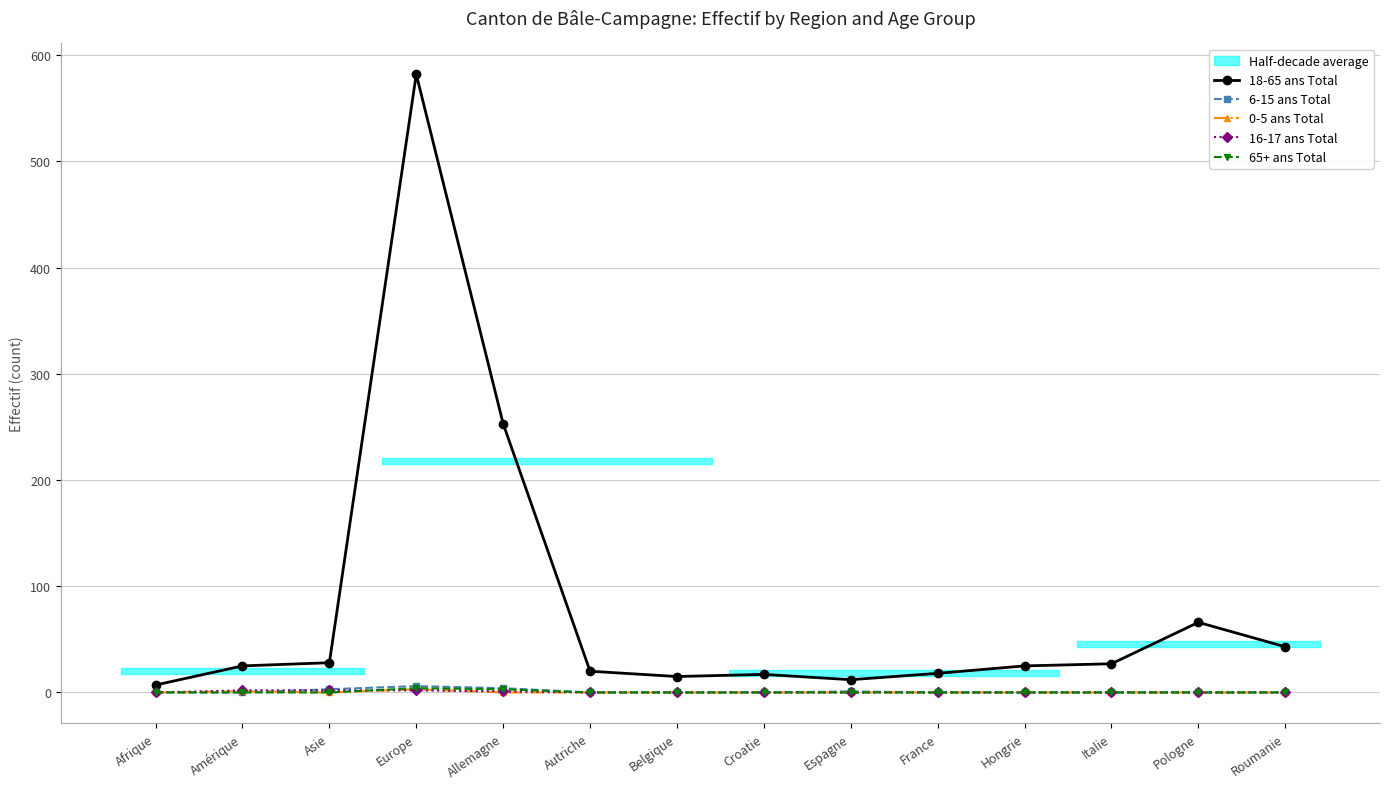

Is this an area chart (filled region under the line)?

No